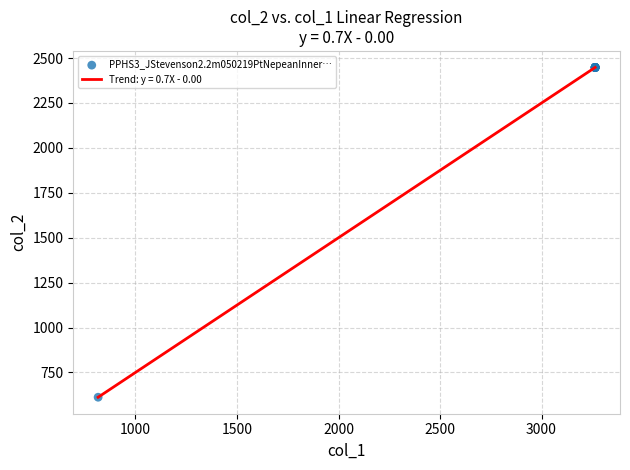

What is the maximum value shown in the chart?

2448.0